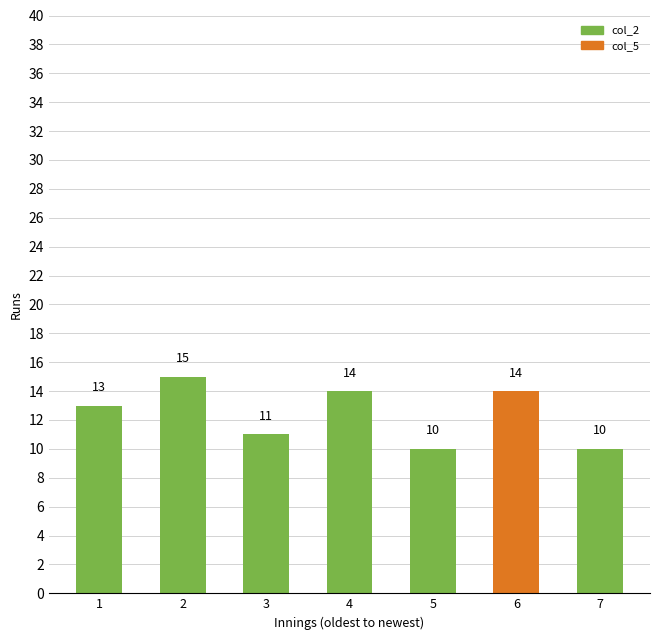

What is the value of the 6th bar from the left?

14